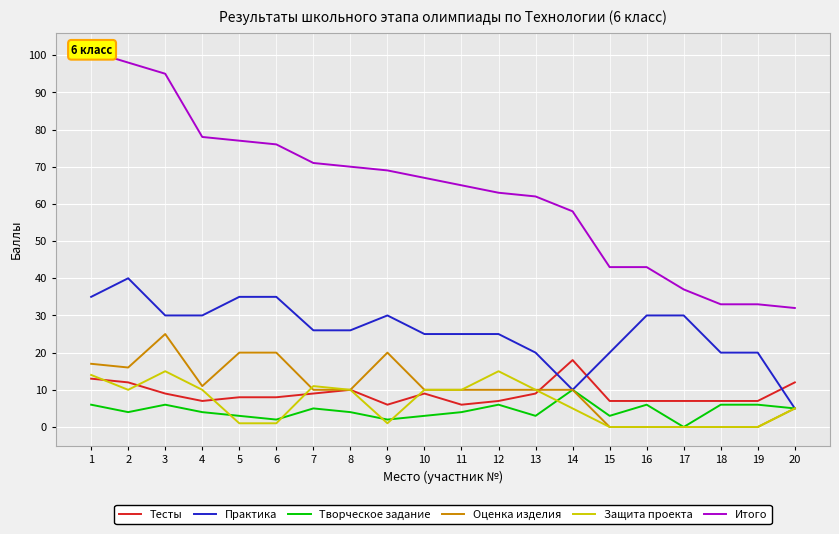

At which category does the chart reach its minimum across all series?

17